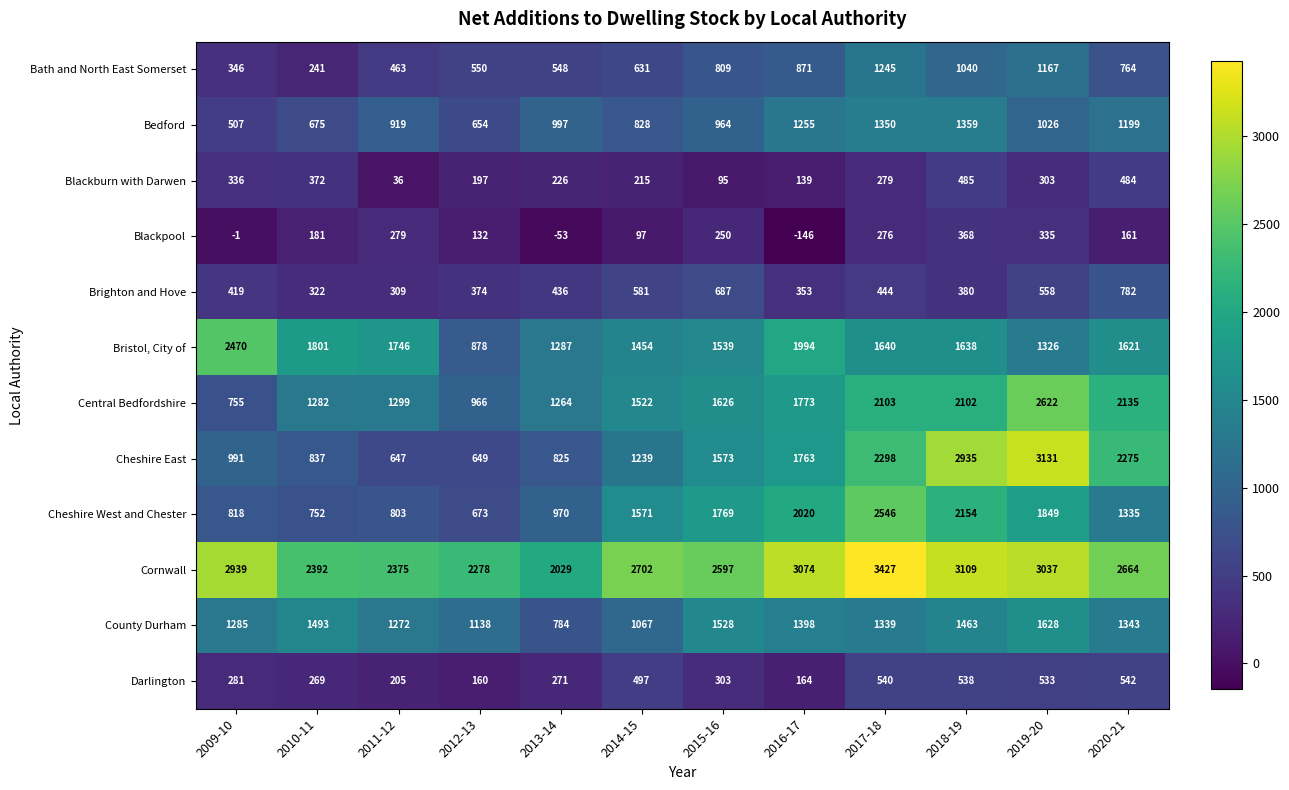

What is the difference between the second highest and second lowest values in the Blackpool series?

388